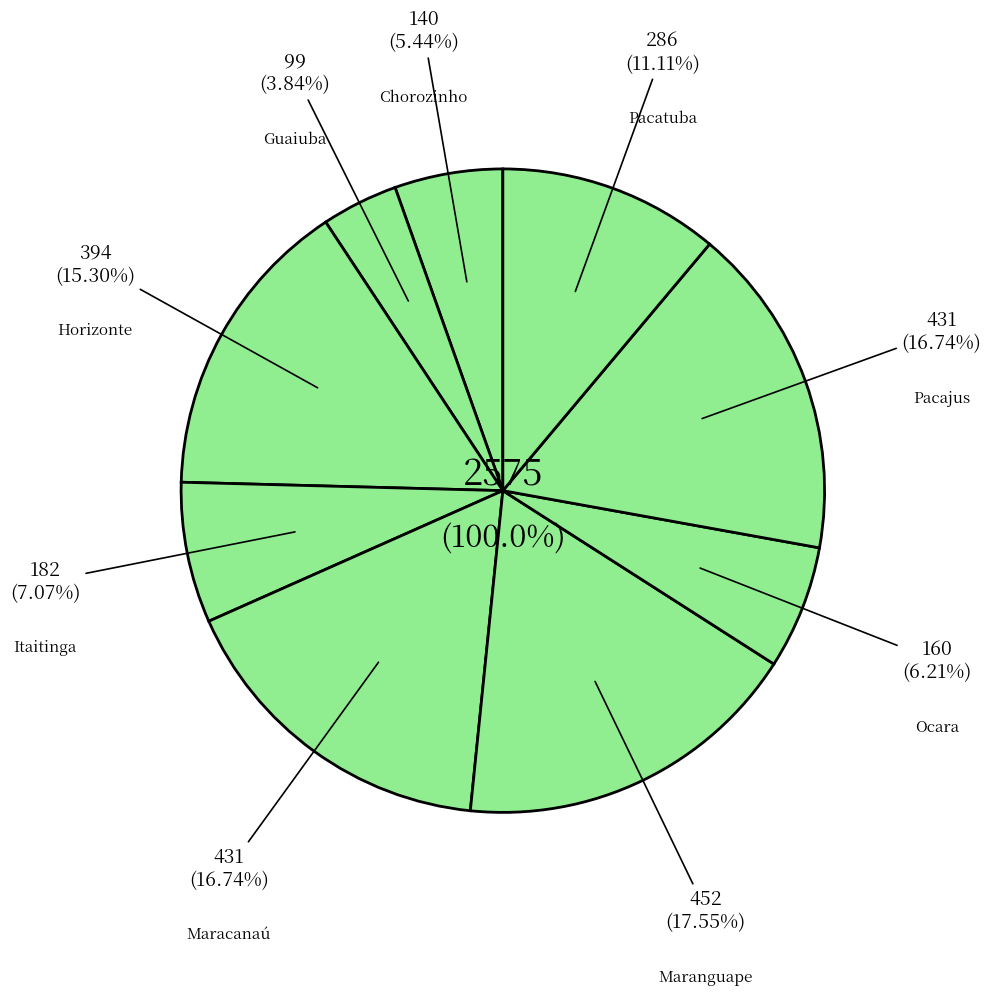

Combined, do Ocara and Chorozinho account for over 50%?

No